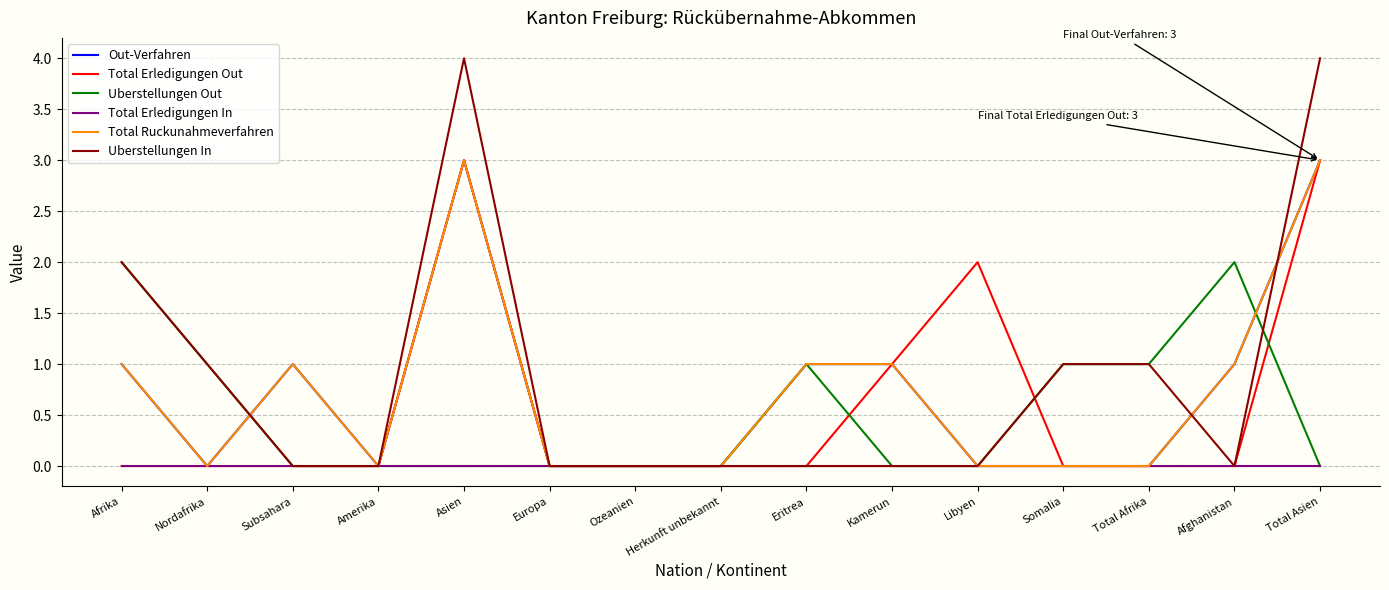

True or false: Total Ruckunahmeverfahren and Out-Verfahren intersect in this chart.

False